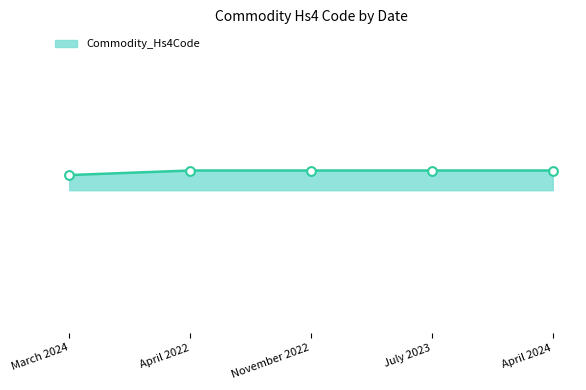

At how many categories does at least one series exceed 4105?

4